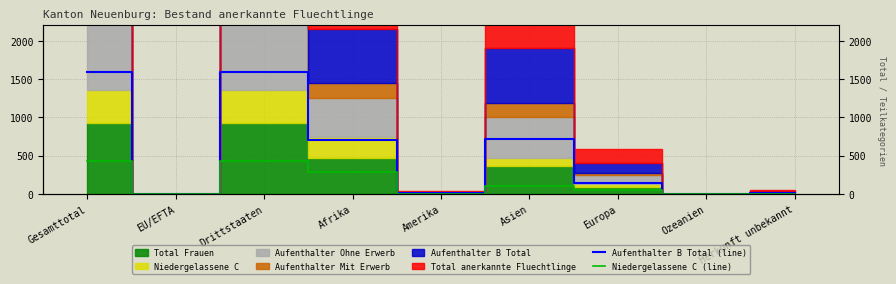

Does the chart display data point markers on the line(s)?

No